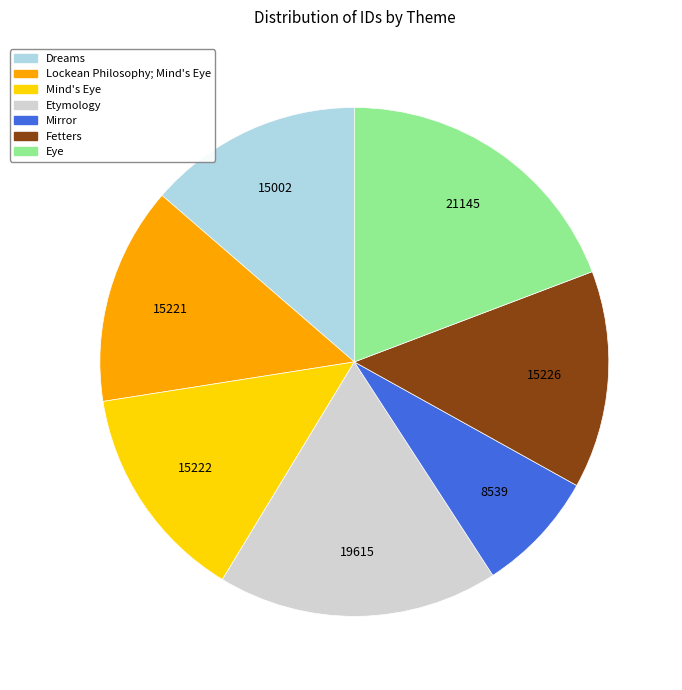

Count the number of slices in the pie.

7